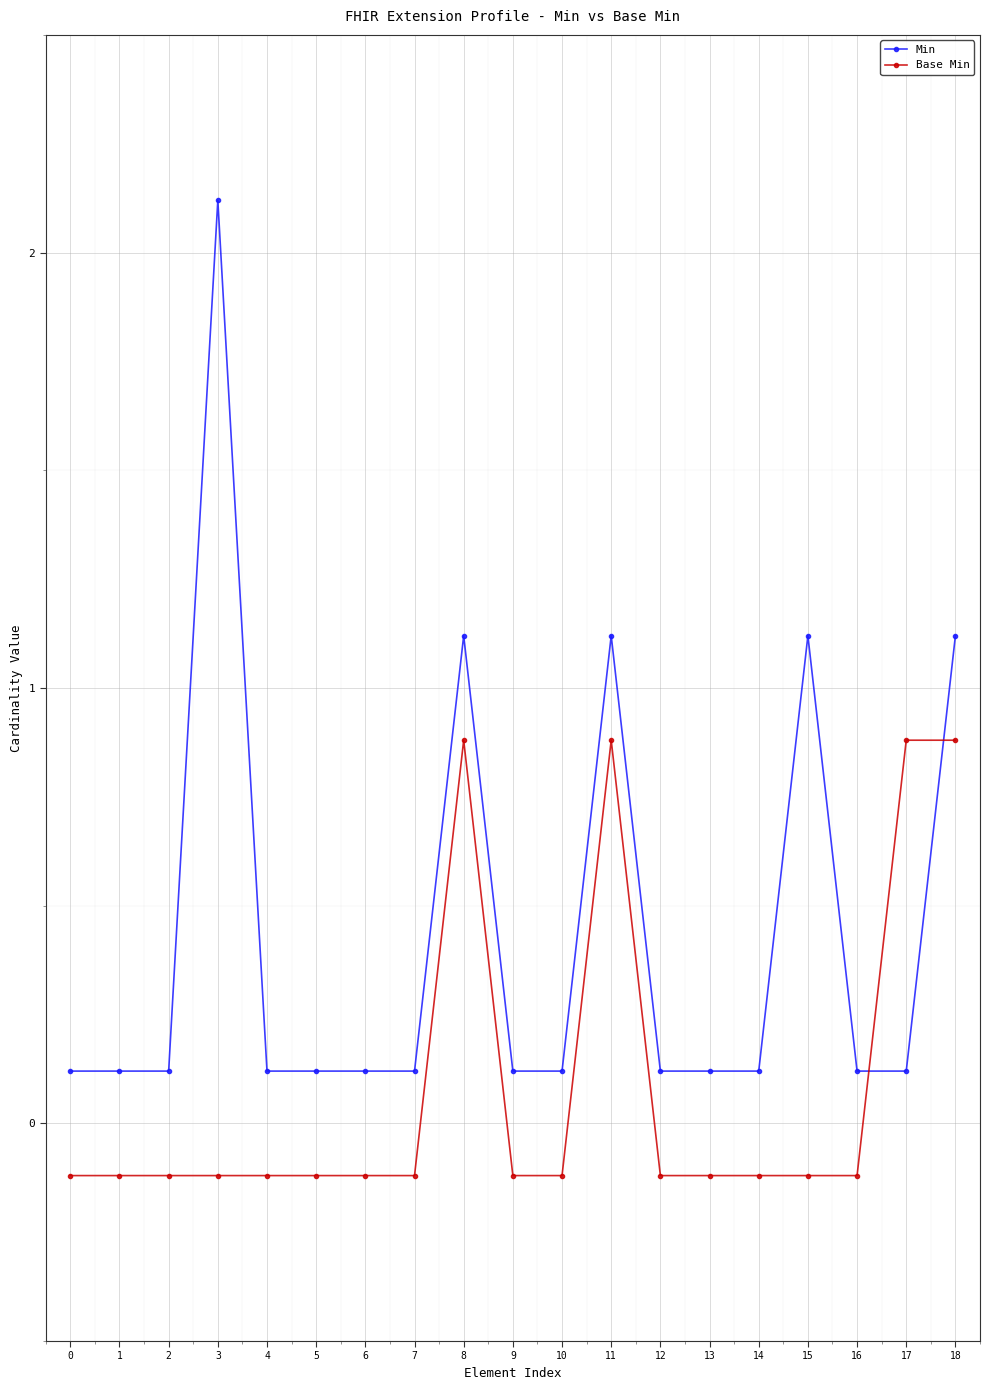

Between which two adjacent categories do Base Min and Min first intersect?

16 and 17